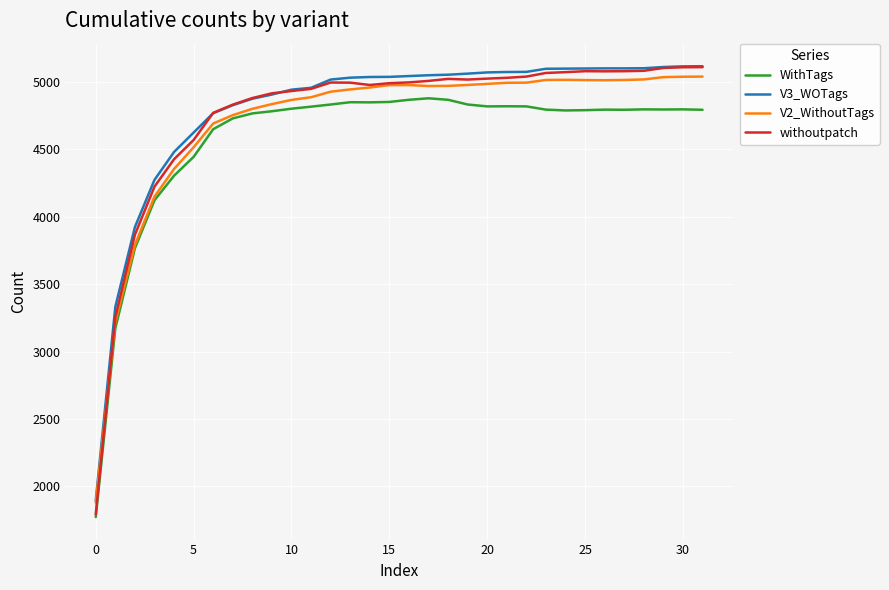

What is the lowest value of the V3_WOTags series?

1896